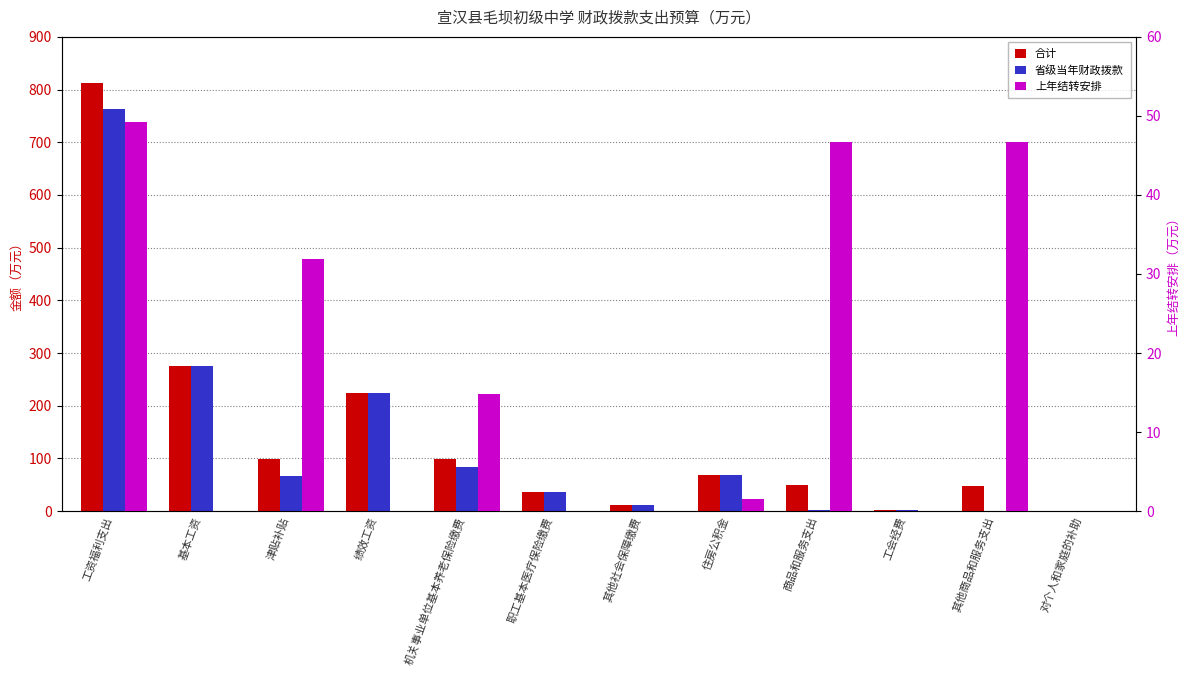

Reading right to left, transcribe all the data shown in this chart.

合计: 0.3	46.7	2.8	49.5	69.4	10.8	36.5	98.1	223.8	98.0	275.6	813.1
省级当年财政拨款: 0.3	0.0	2.8	2.8	67.9	10.8	36.5	83.3	223.8	66.1	275.6	763.9
上年结转安排: 0.0	46.7	0.0	46.7	1.6	0.0	0.0	14.9	0.0	31.9	0.0	49.2